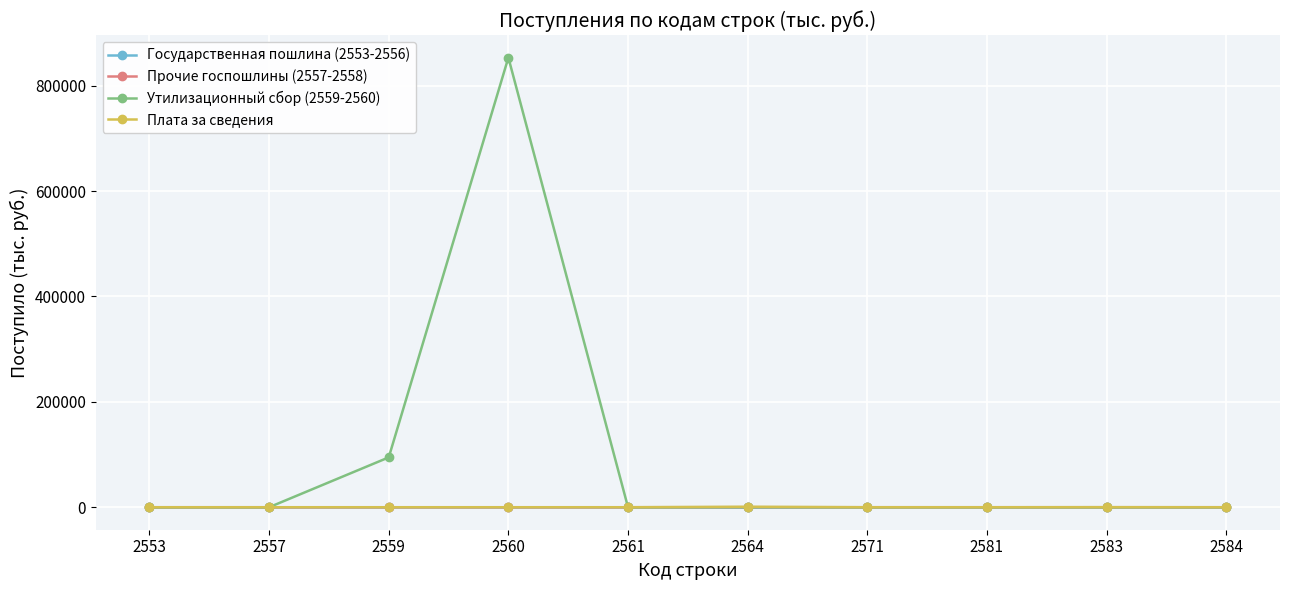

The value of Утилизационный сбор (2559-2560) at 2559 is 94642. True or false?

True